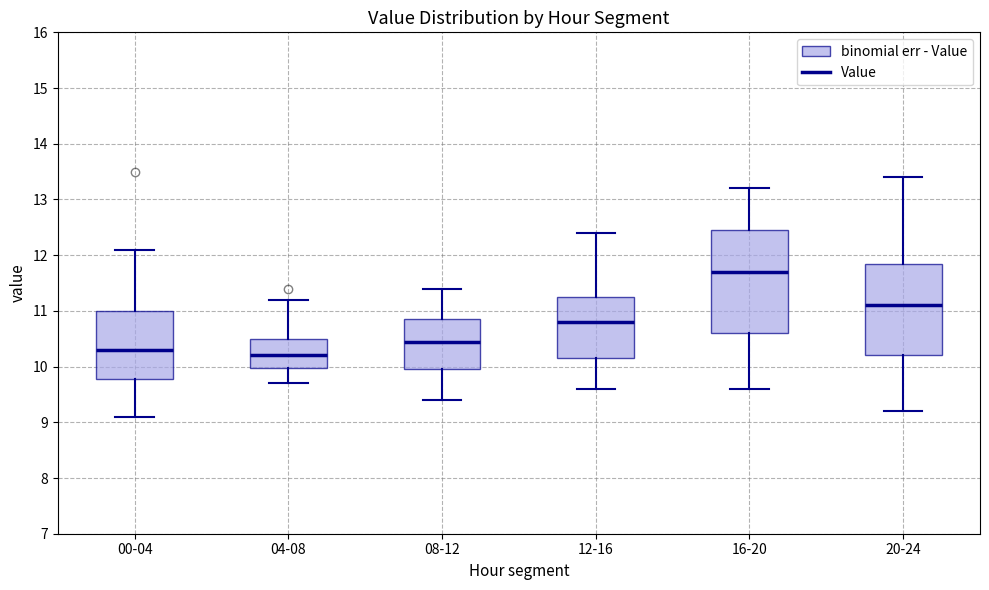

Comparing the boxes themselves (not the whiskers), which one is the tallest?

16-20